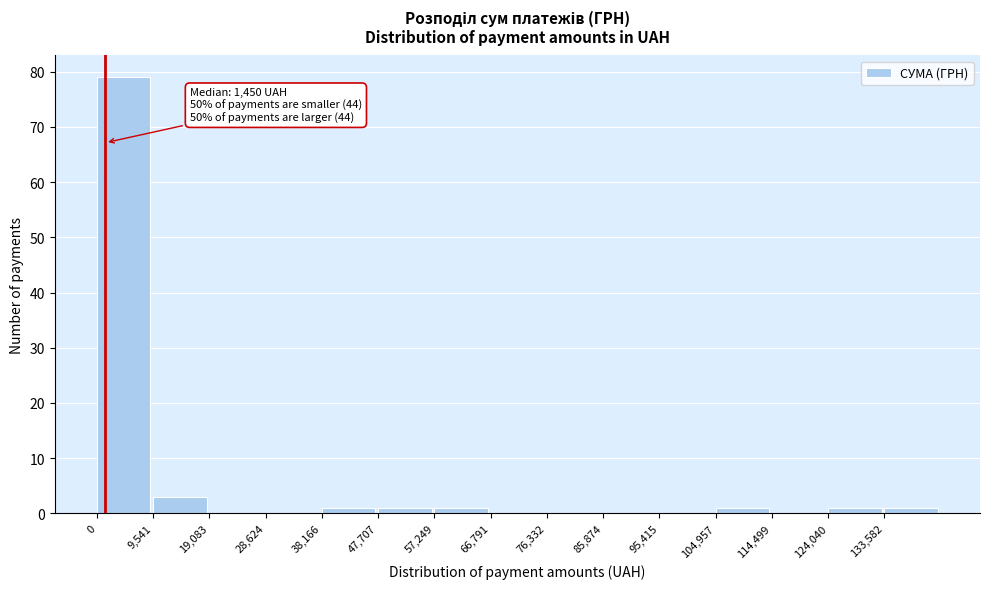

Which range on the x-axis has the tallest bar?

0 to 10000